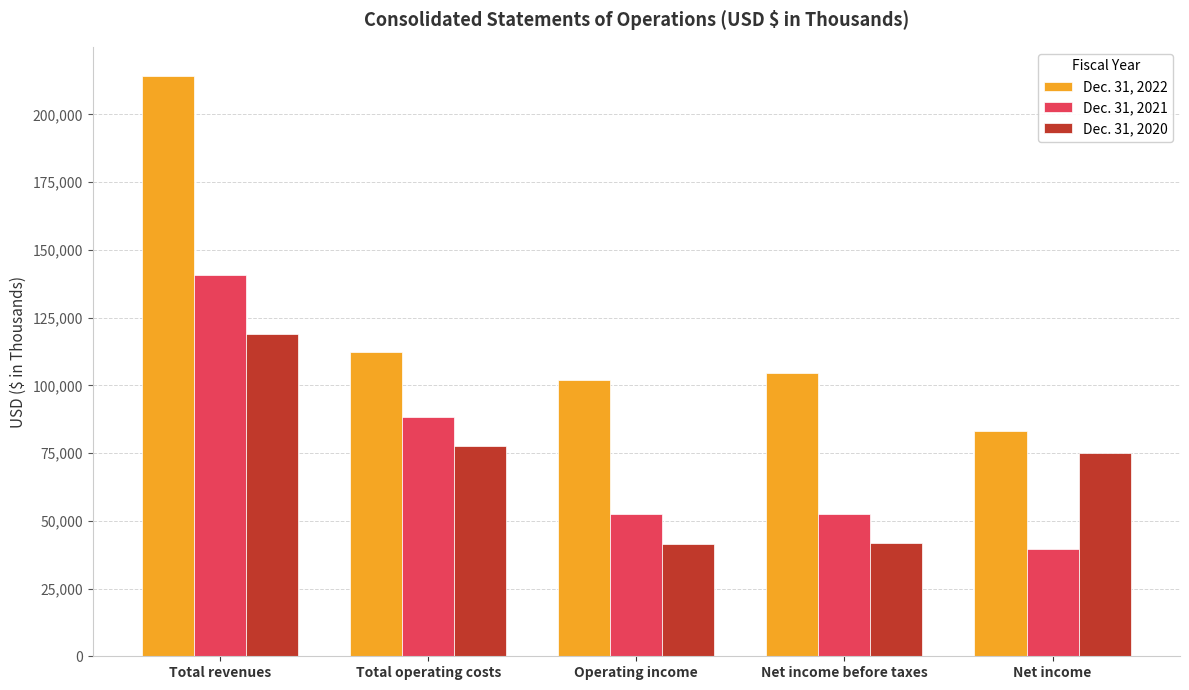

At which label does Dec. 31, 2021 reach its minimum?

Net income